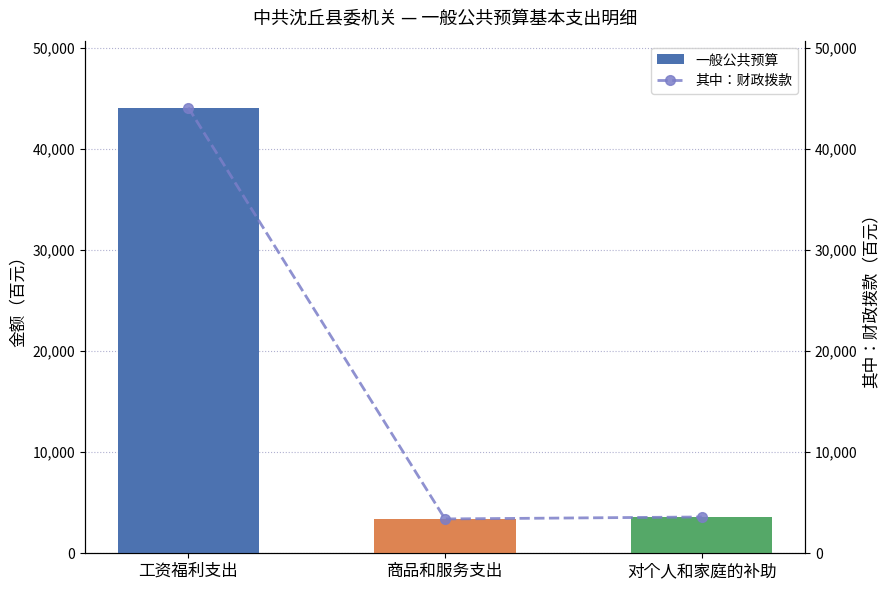

Rank the categories by 一般公共预算 value from highest to lowest.

工资福利支出, 对个人和家庭的补助, 商品和服务支出